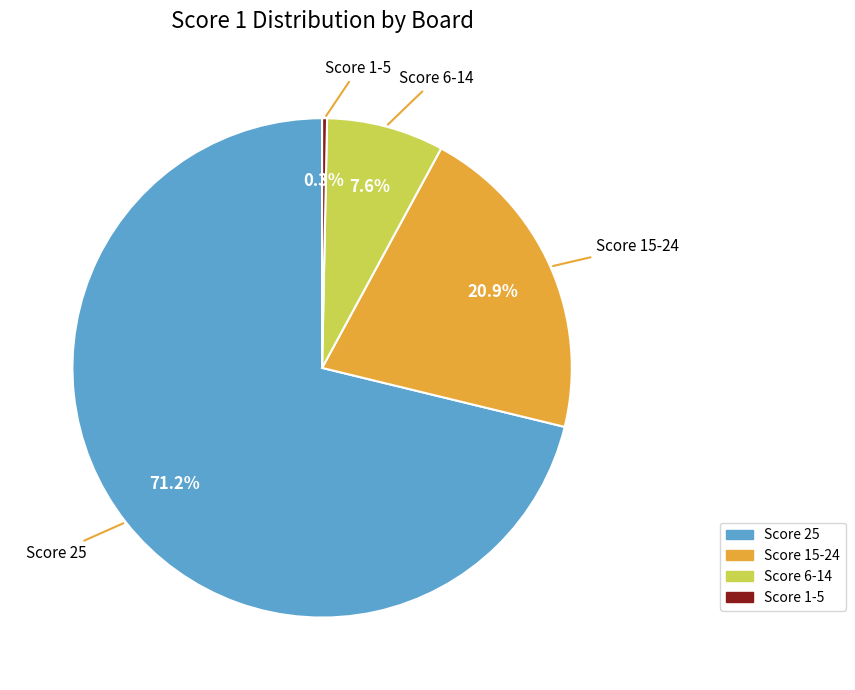

Is there any slice that represents more than half of the pie?

Yes